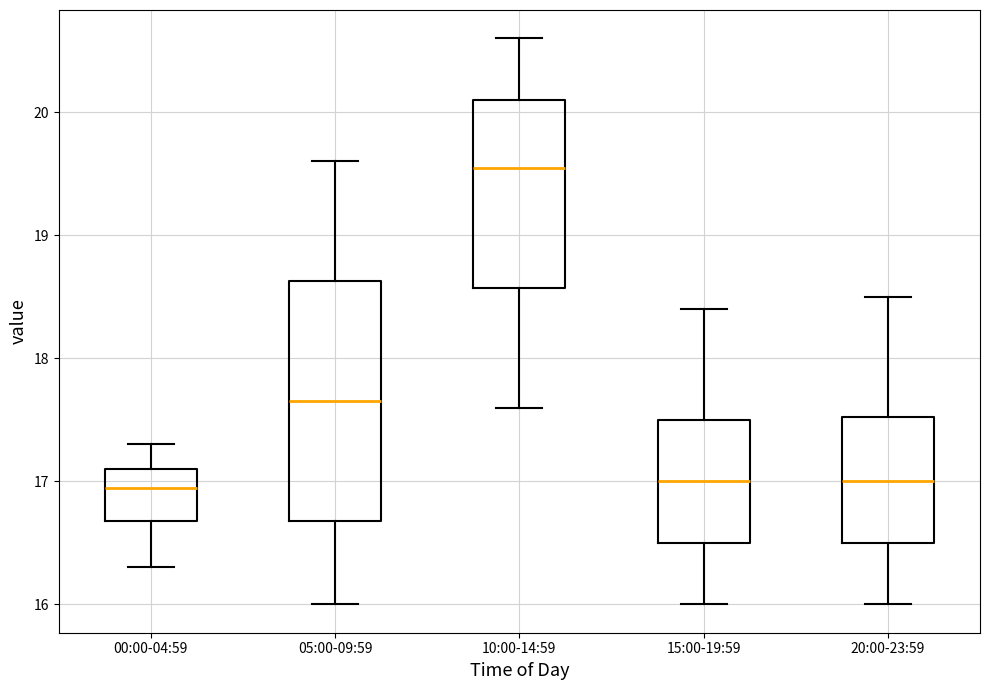

Which box's median line is the highest?

10:00-14:59